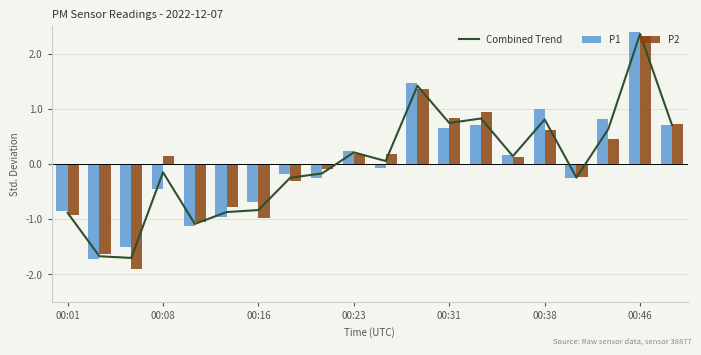

Which series has the largest range (max minus min)?

P2